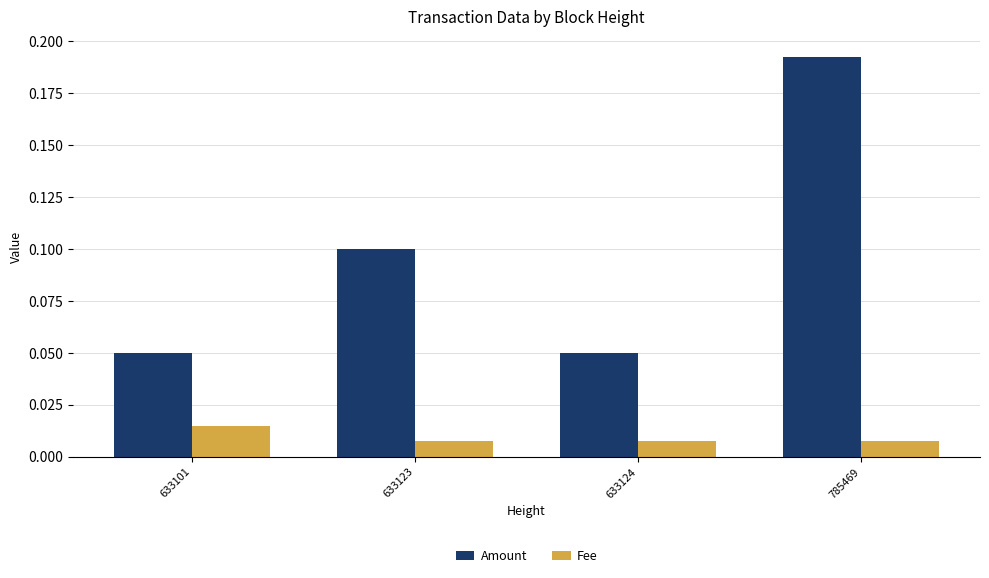

At 633124, list the series in order from smallest to largest.

Fee, Amount